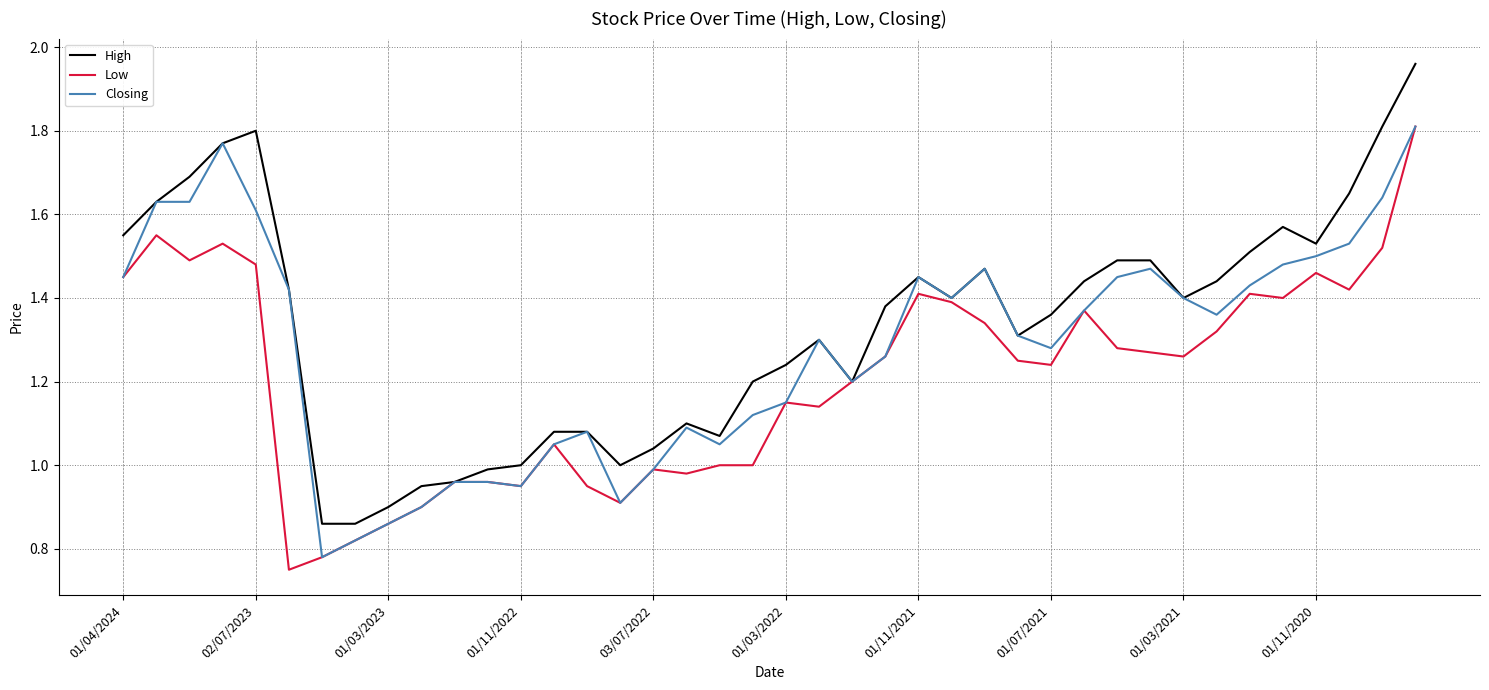

List the series in order of their overall mean, highest first.

High, Closing, Low